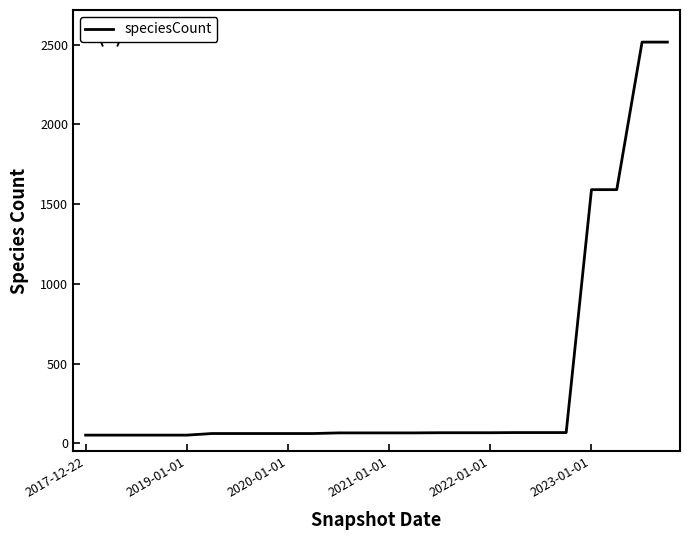

What is the maximum value shown in the chart?

2516